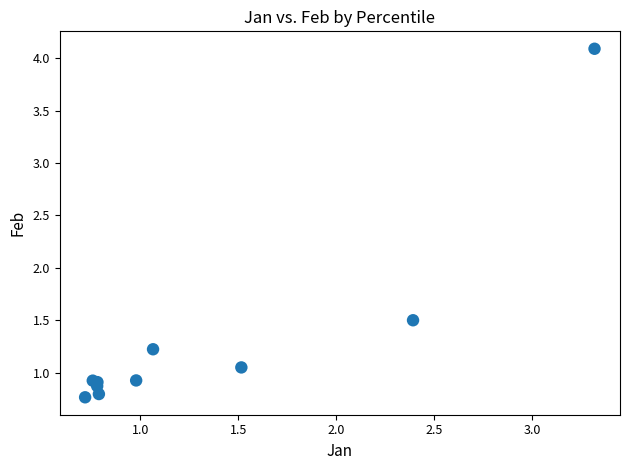

What Y value in the scatter plot is closest to 2?

1.5